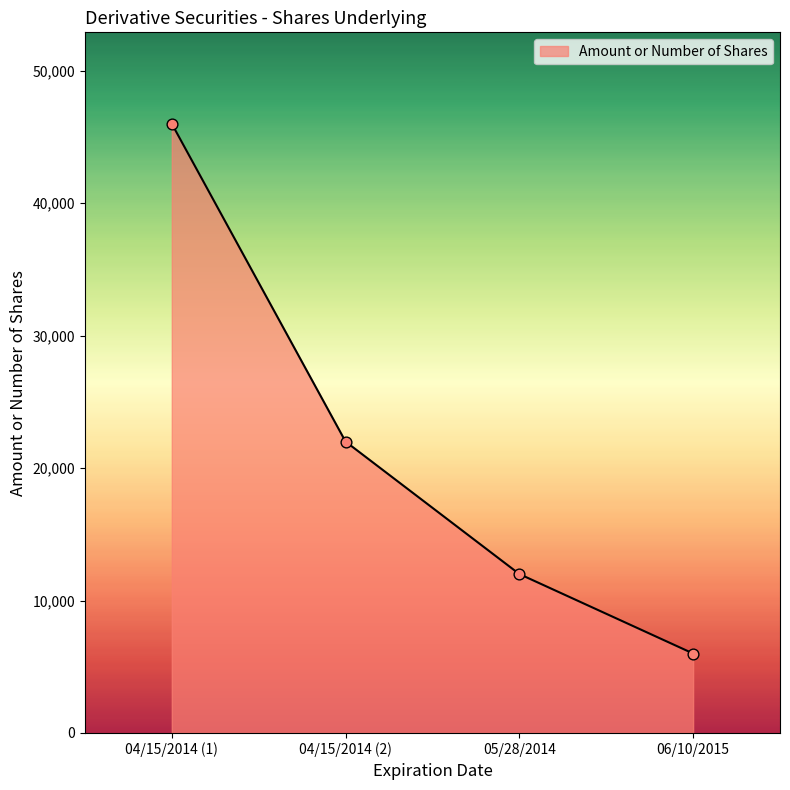

What is the change in value from 04/15/2014 (1) to 05/28/2014?

-34000